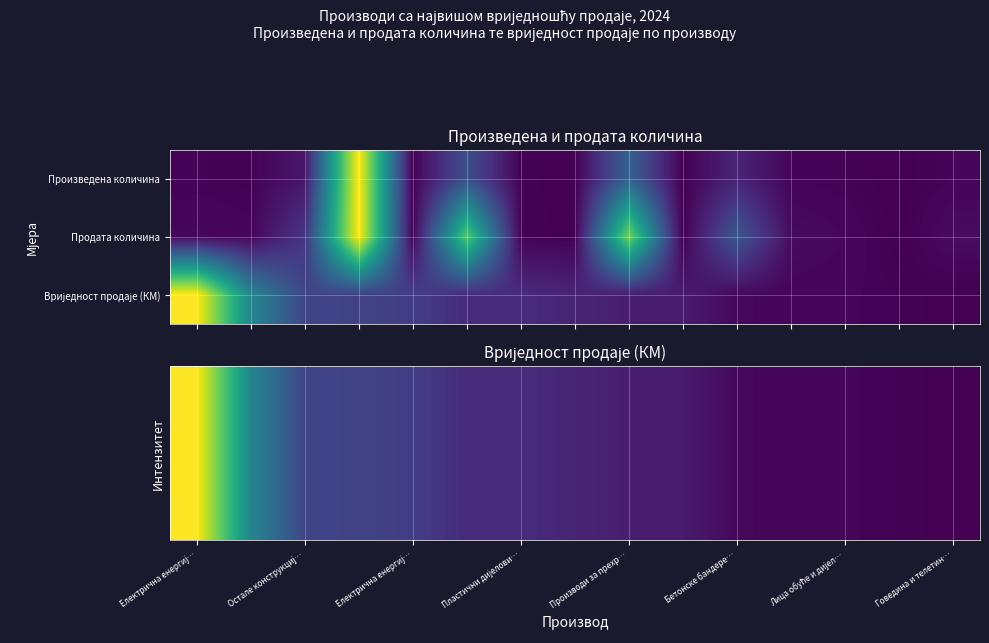

Which has a higher value, Лица обуће и дијел… or Остале конструкциј…?

Остале конструкциј…